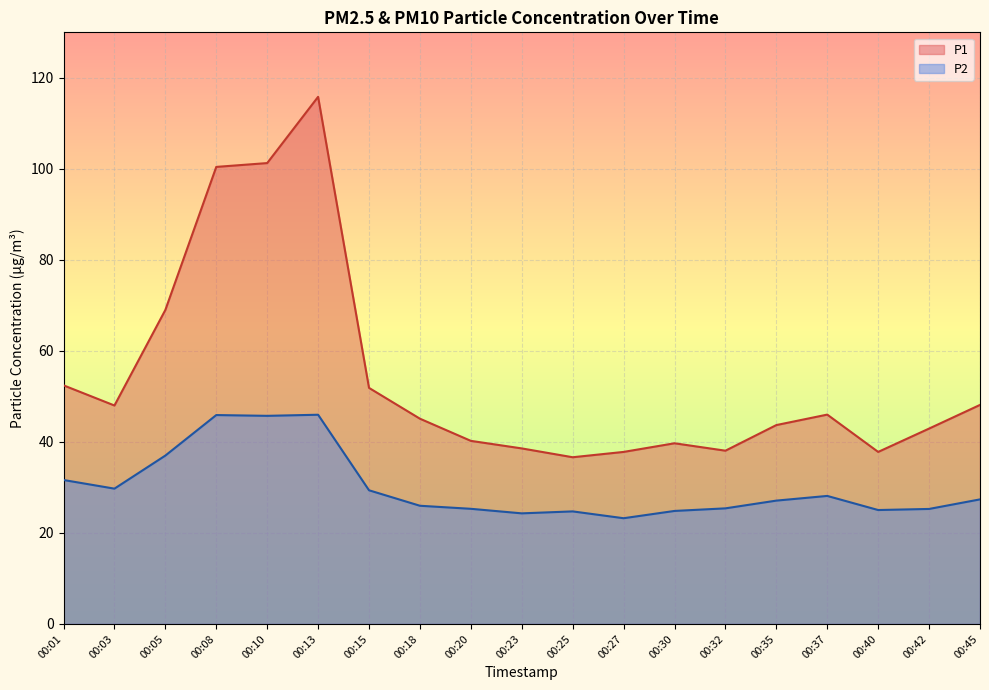

Is it true that P1 equals 40.2 at 00:20?

True